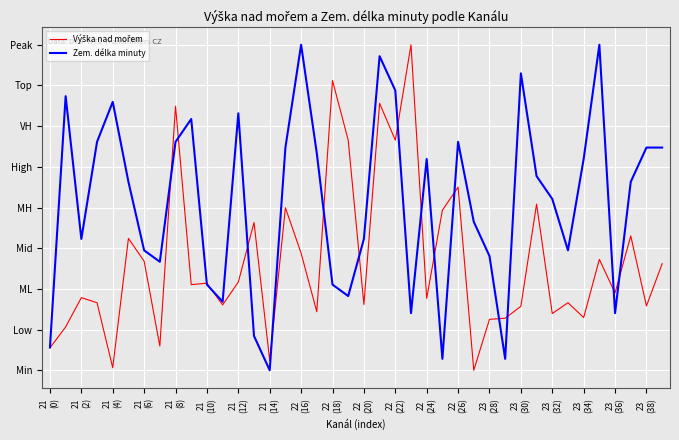

Does the chart have visible grid lines?

Yes